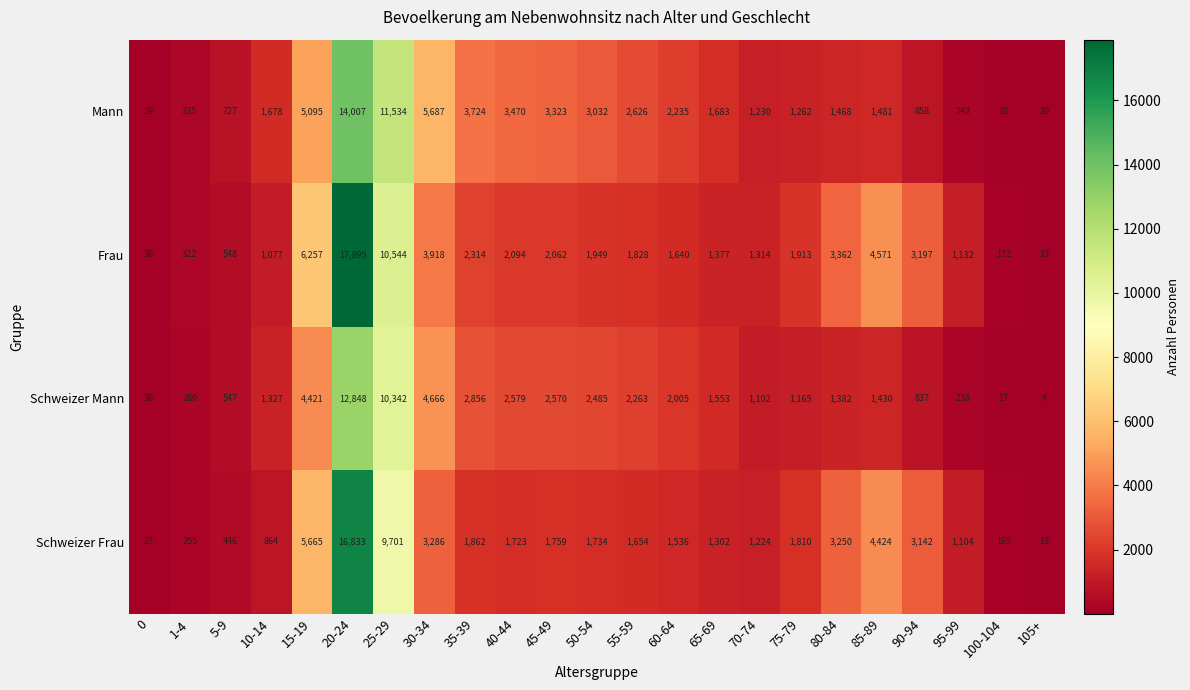

Which category has the highest value across all series?

20-24